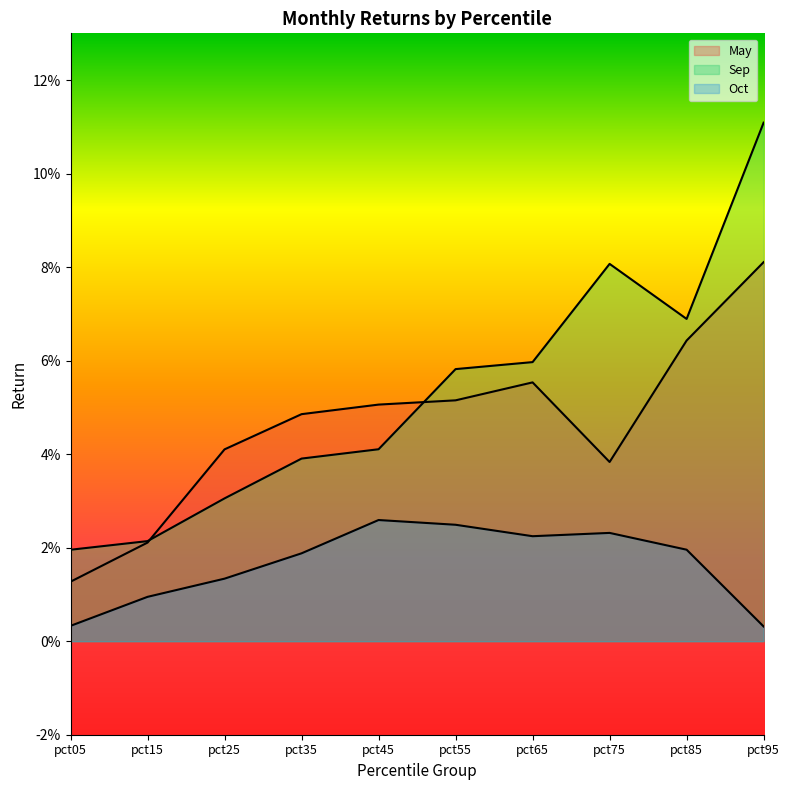

Between pct05 and pct45, which series saw the biggest shift?

May